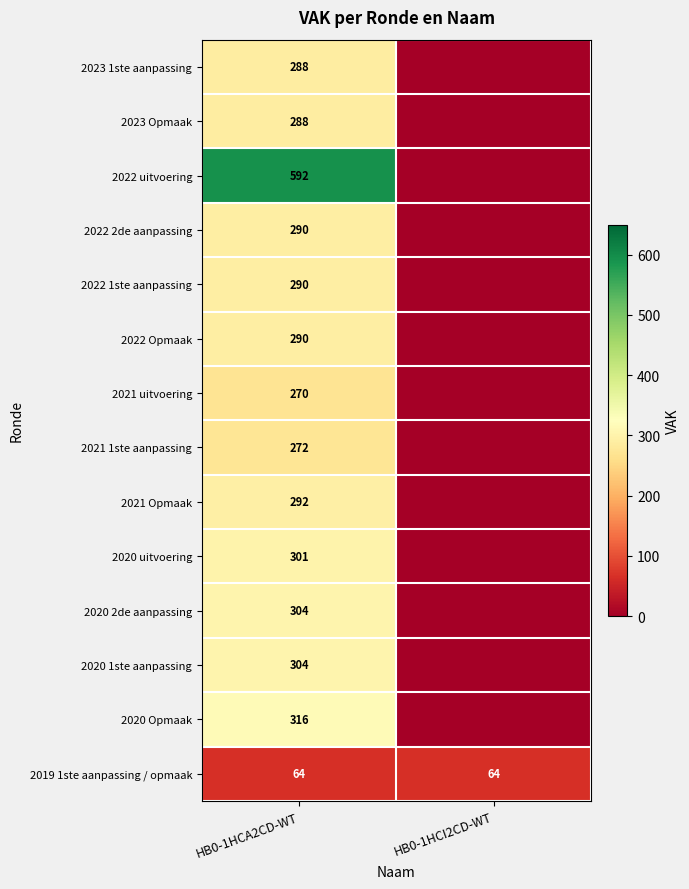

What is the total value across all series at HB0-1HCA2CD-WT?

4161